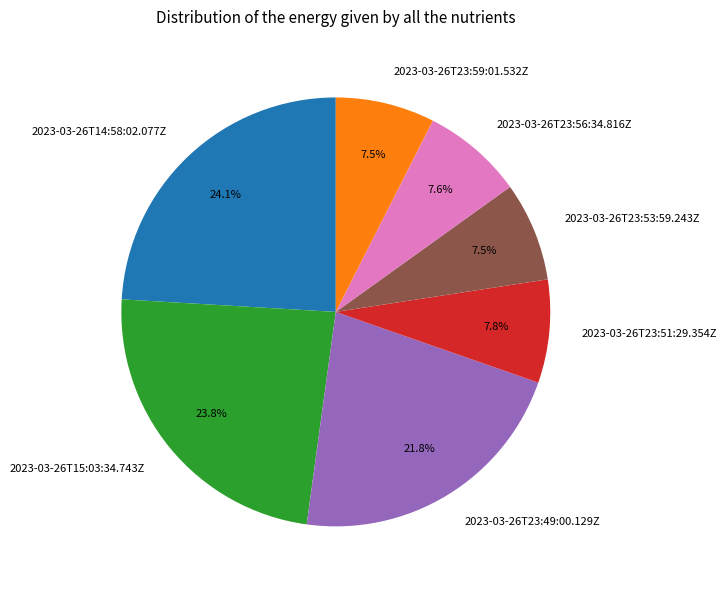

Does 2023-03-26T23:53:59.243Z represent more than half of the total?

No